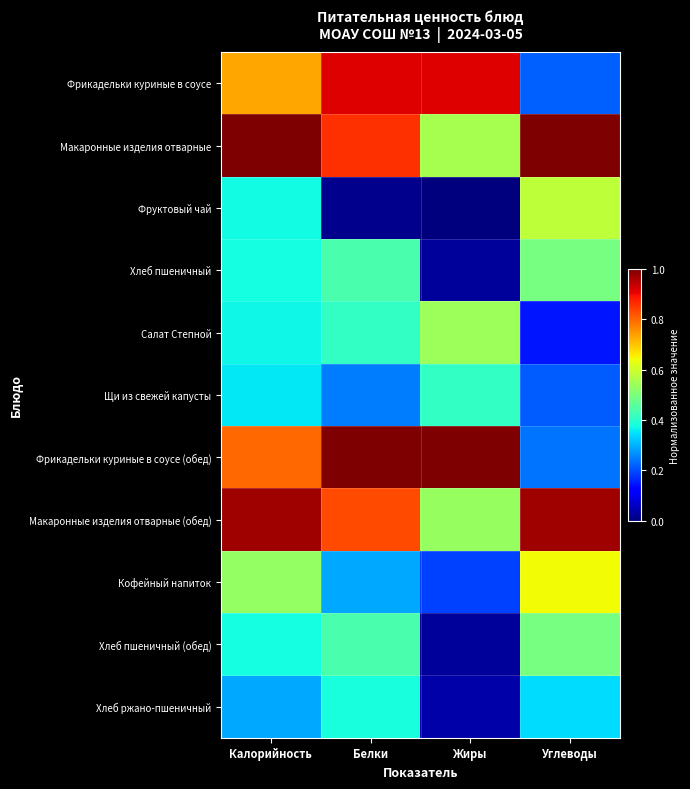

Reading left to right, transcribe all the data shown in this chart.

Фрикадельки куриные в соусе: Калорийность=0.7	Белки=0.9	Жиры=0.9	Углеводы=0.2
Макаронные изделия отварные: Калорийность=1.0	Белки=0.9	Жиры=0.6	Углеводы=1.0
Фруктовый чай: Калорийность=0.4	Белки=0.0	Жиры=0.0	Углеводы=0.6
Хлеб пшеничный: Калорийность=0.4	Белки=0.4	Жиры=0.0	Углеводы=0.5
Салат Степной: Калорийность=0.4	Белки=0.4	Жиры=0.5	Углеводы=0.1
Щи из свежей капусты: Калорийность=0.4	Белки=0.2	Жиры=0.4	Углеводы=0.2
Фрикадельки куриные в соусе (обед): Калорийность=0.8	Белки=1.0	Жиры=1.0	Углеводы=0.2
Макаронные изделия отварные (обед): Калорийность=1.0	Белки=0.8	Жиры=0.5	Углеводы=1.0
Кофейный напиток: Калорийность=0.5	Белки=0.3	Жиры=0.2	Углеводы=0.6
Хлеб пшеничный (обед): Калорийность=0.4	Белки=0.4	Жиры=0.0	Углеводы=0.5
Хлеб ржано-пшеничный: Калорийность=0.3	Белки=0.4	Жиры=0.0	Углеводы=0.3